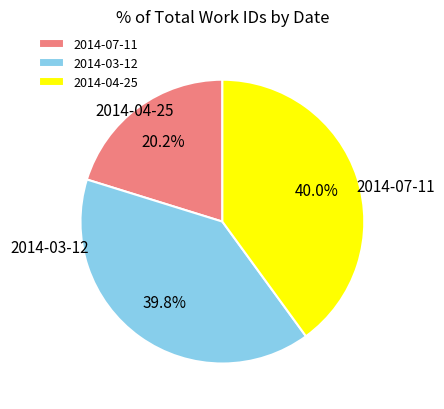

Does 2014-03-12 represent more than half of the total?

No